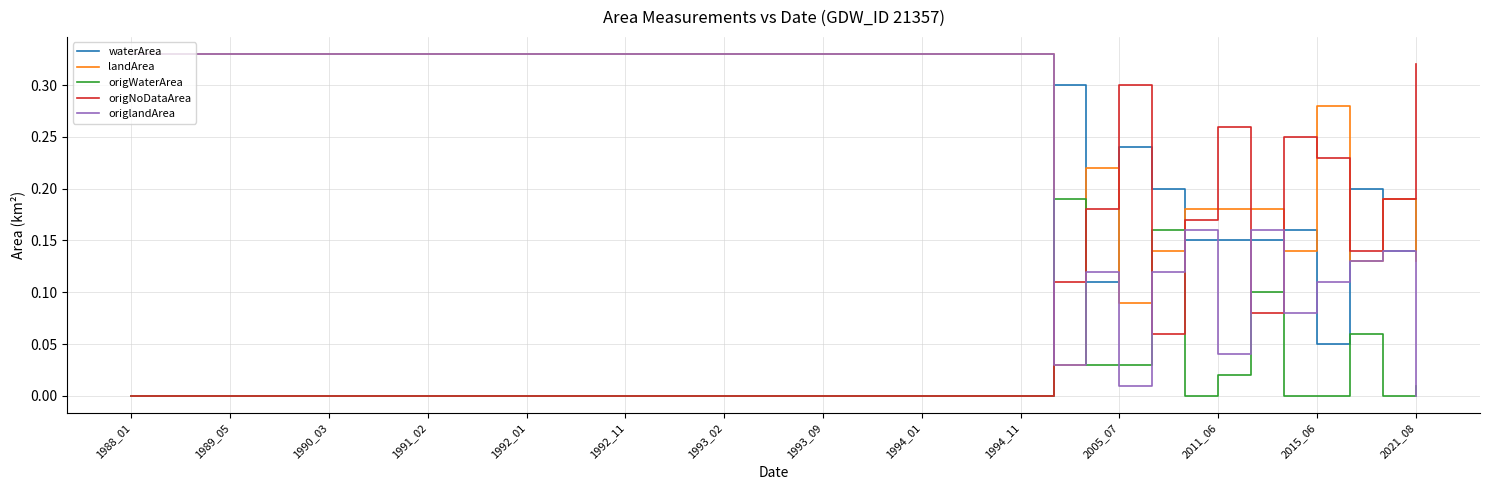

Which series has the largest total across all categories?

landArea